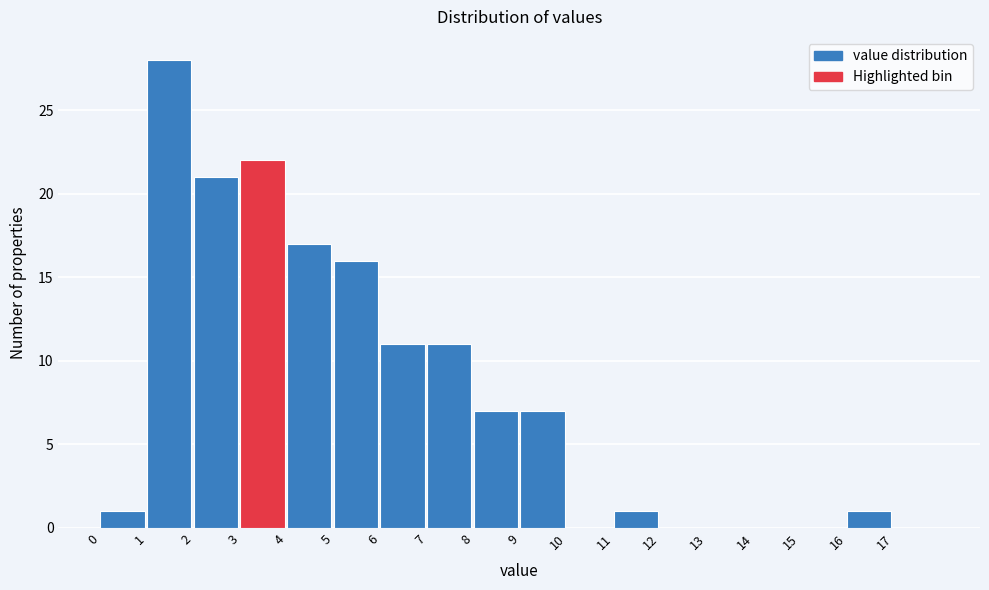

Over which range of the x-axis is the bar tallest?

1 to 2